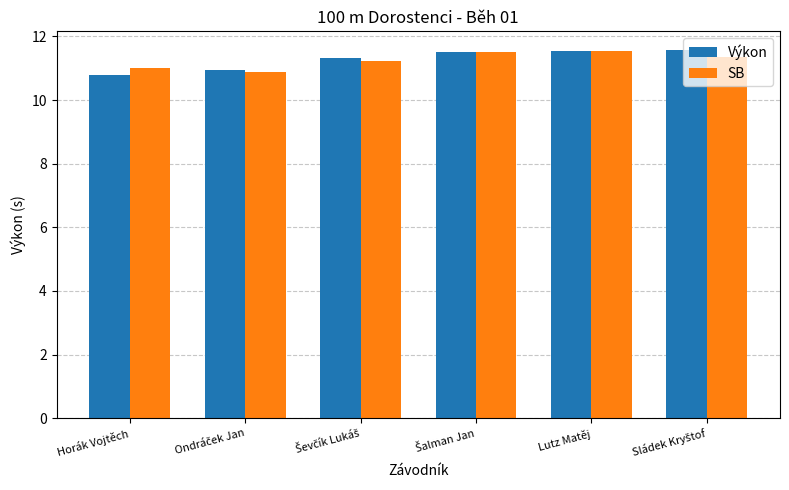

True or false: SB has a value of 11.0 at Horák Vojtěch.

True